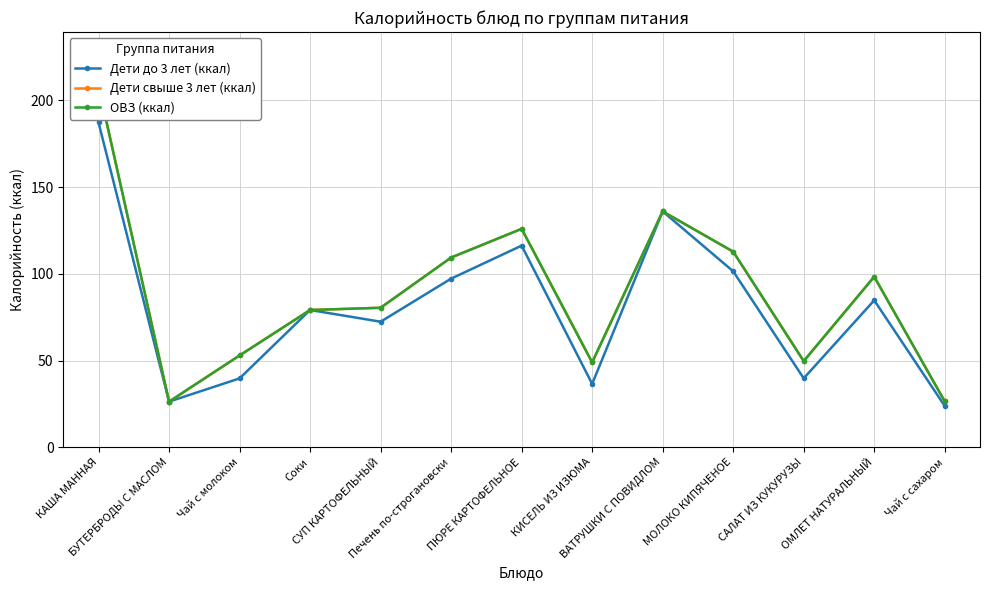

Which series changed the most between БУТЕРБРОДЫ С МАСЛОМ and Соки?

Дети до 3 лет (ккал)